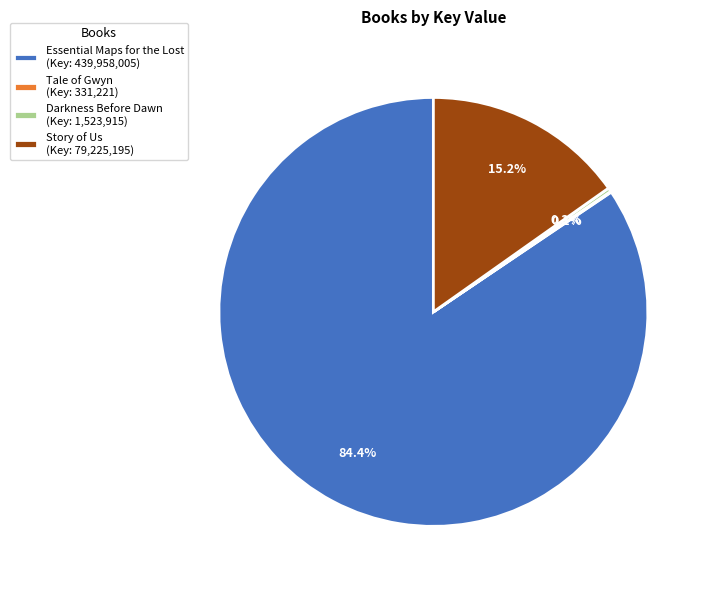

Which has a higher value, Darkness Before Dawn (Key: 1,523,915) or Story of Us (Key: 79,225,195)?

Story of Us (Key: 79,225,195)